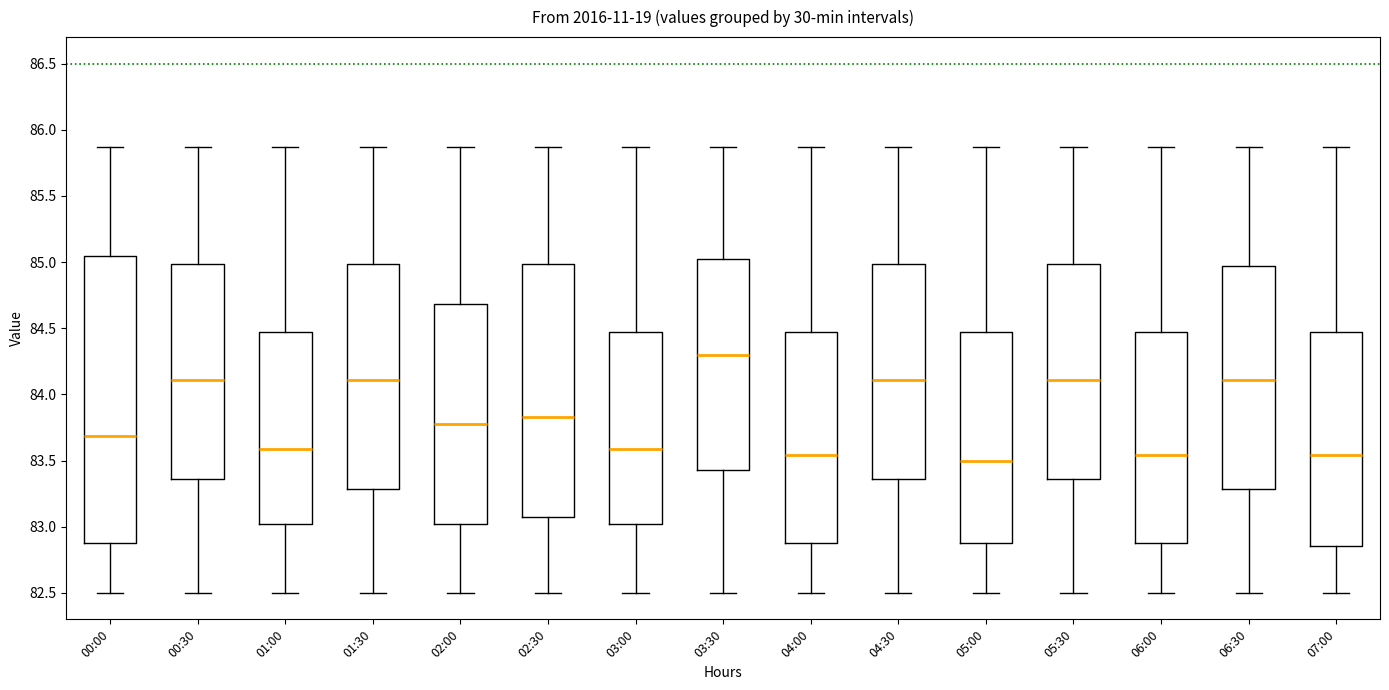

Reading left to right, transcribe this box plot: for each box, give where its median line is, the range the box spans, and where its two whiskers end, as read against the y-axis. The values are not printed on the chart, so give them approximately, as read against the axis.

00:00: median 83.70, box 82.90 to 85.05, whiskers 82.50 to 85.85
00:30: median 84.10, box 83.35 to 85.00, whiskers 82.50 to 85.85
01:00: median 83.60, box 83.00 to 84.45, whiskers 82.50 to 85.85
01:30: median 84.10, box 83.30 to 85.00, whiskers 82.50 to 85.85
02:00: median 83.80, box 83.00 to 84.70, whiskers 82.50 to 85.85
02:30: median 83.85, box 83.05 to 85.00, whiskers 82.50 to 85.85
03:00: median 83.60, box 83.00 to 84.45, whiskers 82.50 to 85.85
03:30: median 84.30, box 83.45 to 85.00, whiskers 82.50 to 85.85
04:00: median 83.55, box 82.90 to 84.45, whiskers 82.50 to 85.85
04:30: median 84.10, box 83.35 to 85.00, whiskers 82.50 to 85.85
05:00: median 83.50, box 82.90 to 84.45, whiskers 82.50 to 85.85
05:30: median 84.10, box 83.35 to 85.00, whiskers 82.50 to 85.85
06:00: median 83.55, box 82.90 to 84.45, whiskers 82.50 to 85.85
06:30: median 84.10, box 83.30 to 84.95, whiskers 82.50 to 85.85
07:00: median 83.55, box 82.85 to 84.45, whiskers 82.50 to 85.85